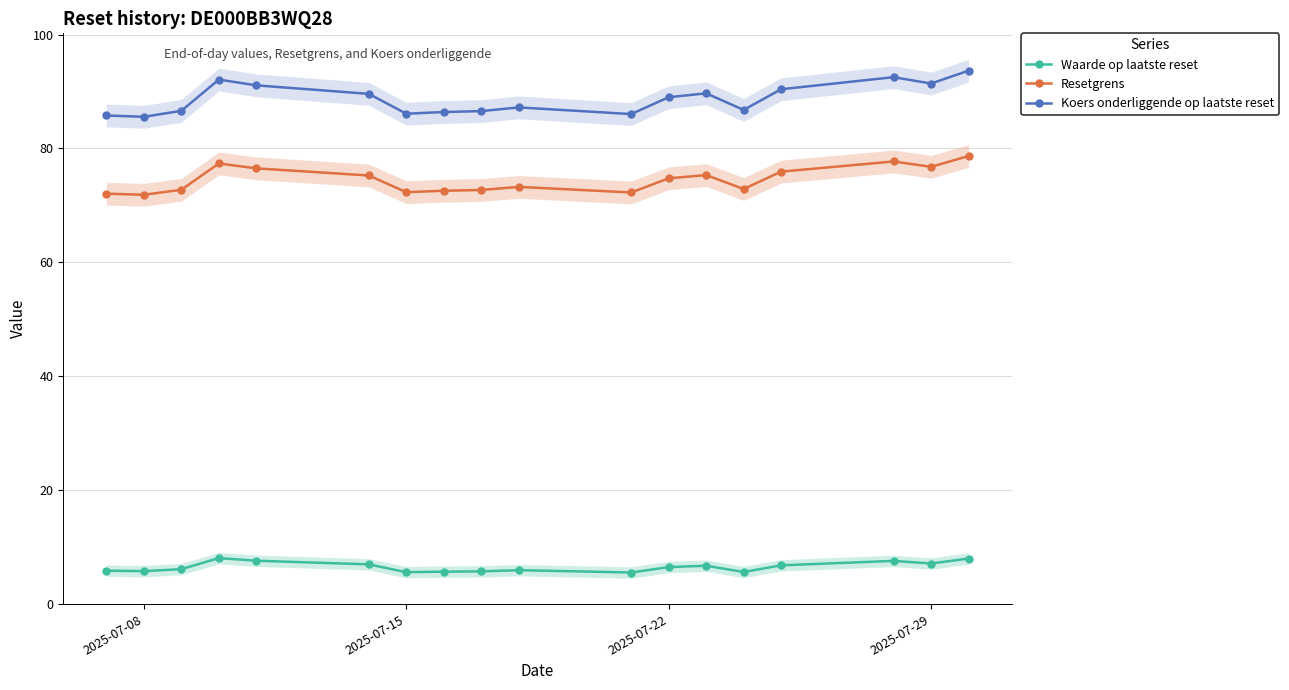

How many lines are shown in the chart?

3